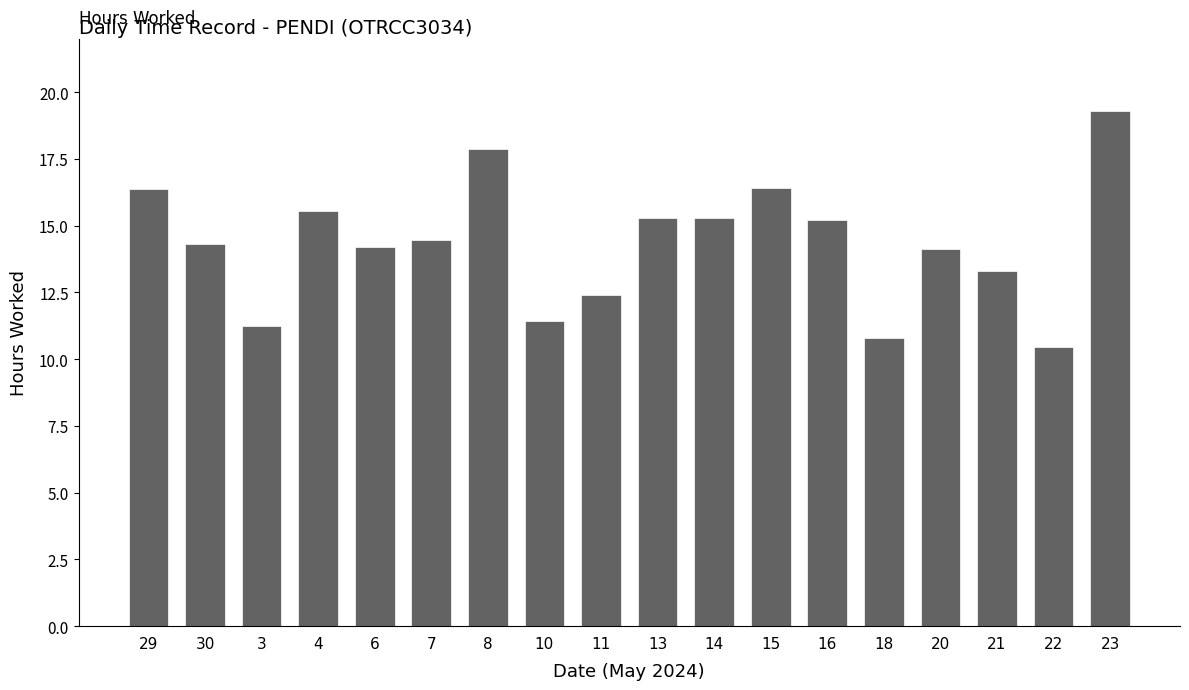

What position from the left is 16?

13